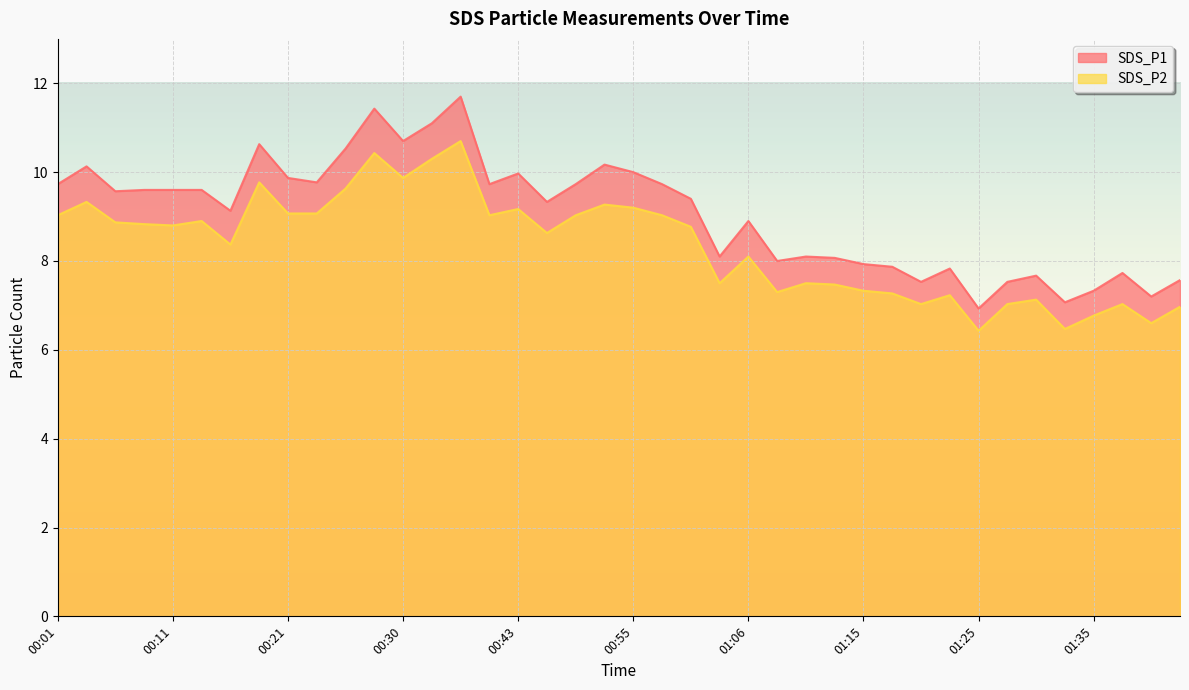

What is the sum of all SDS_P2 values?

334.3